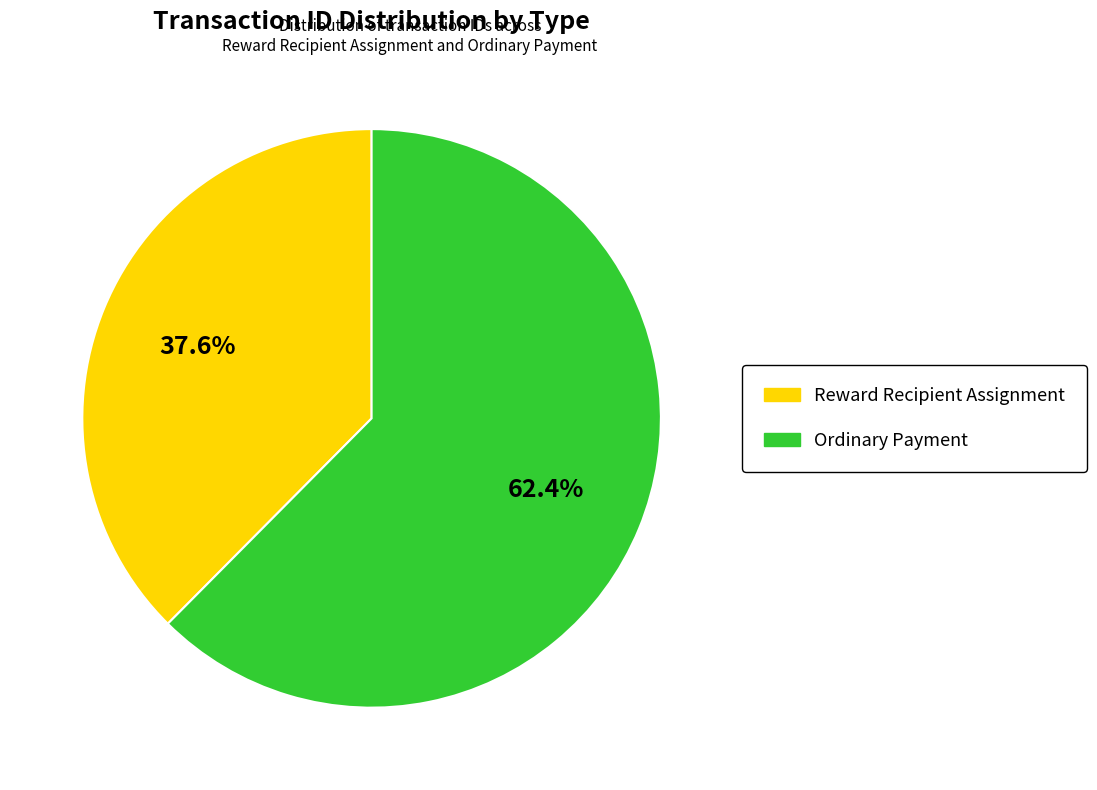

Count the number of slices in the pie.

2